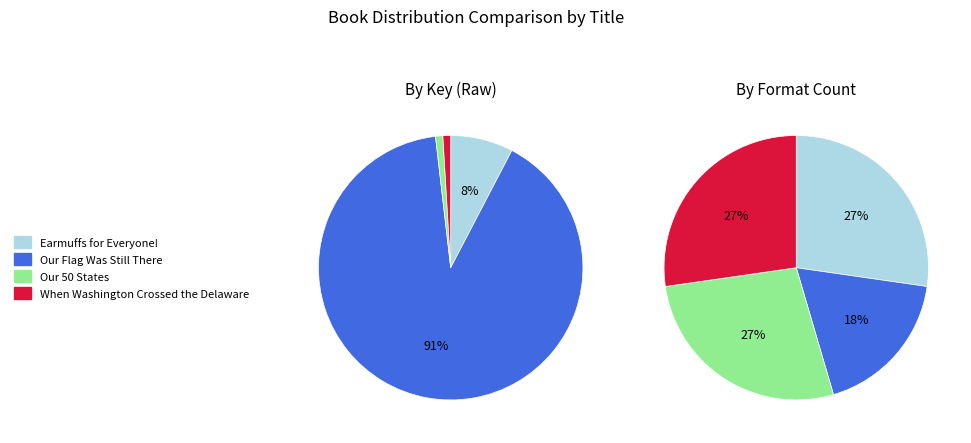

Does Our Flag Was Still There represent more than half of the total?

Yes